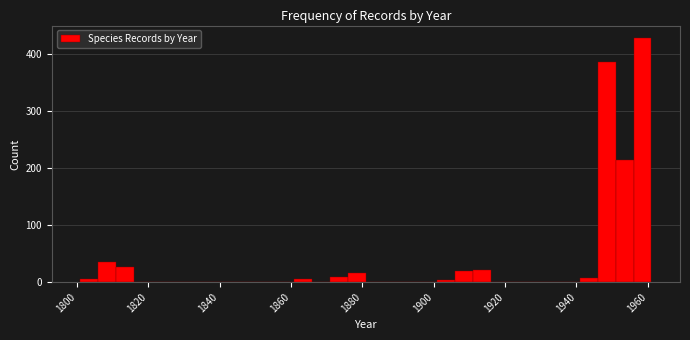

Read against the x-axis, roughly where is the centre of the tallest bar?

1958